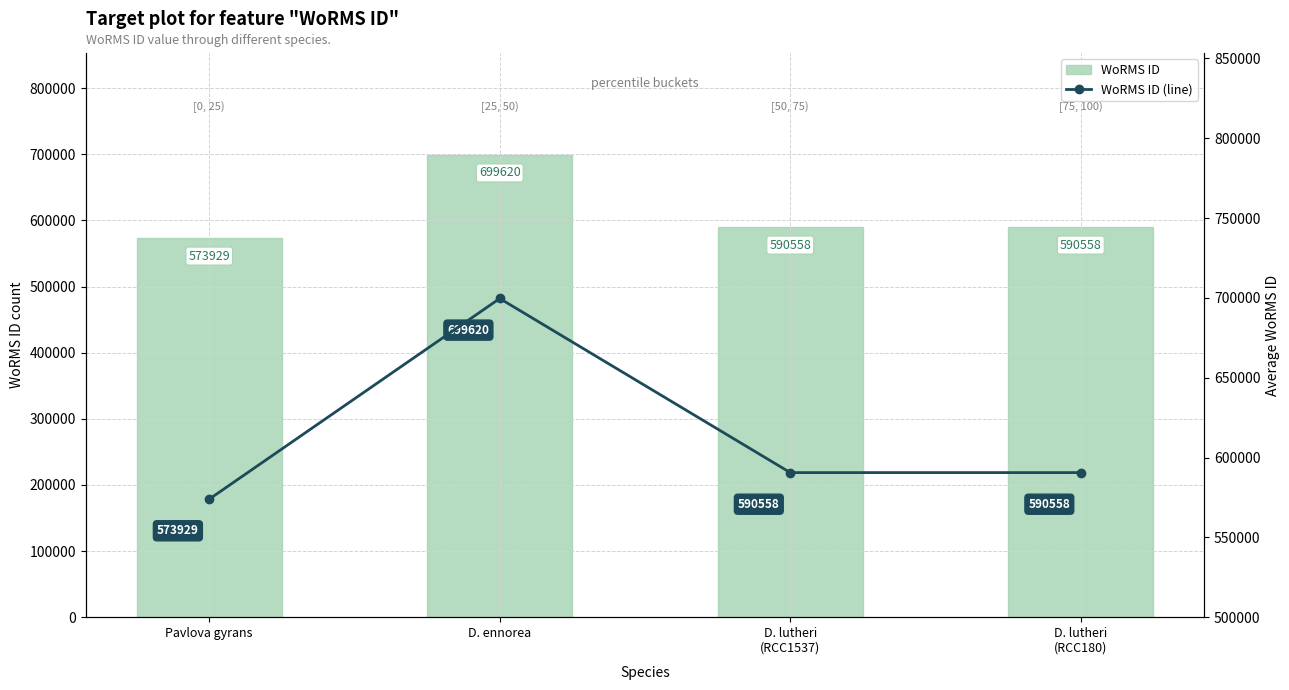

What is the average value of the WoRMS ID (line) series?

613666